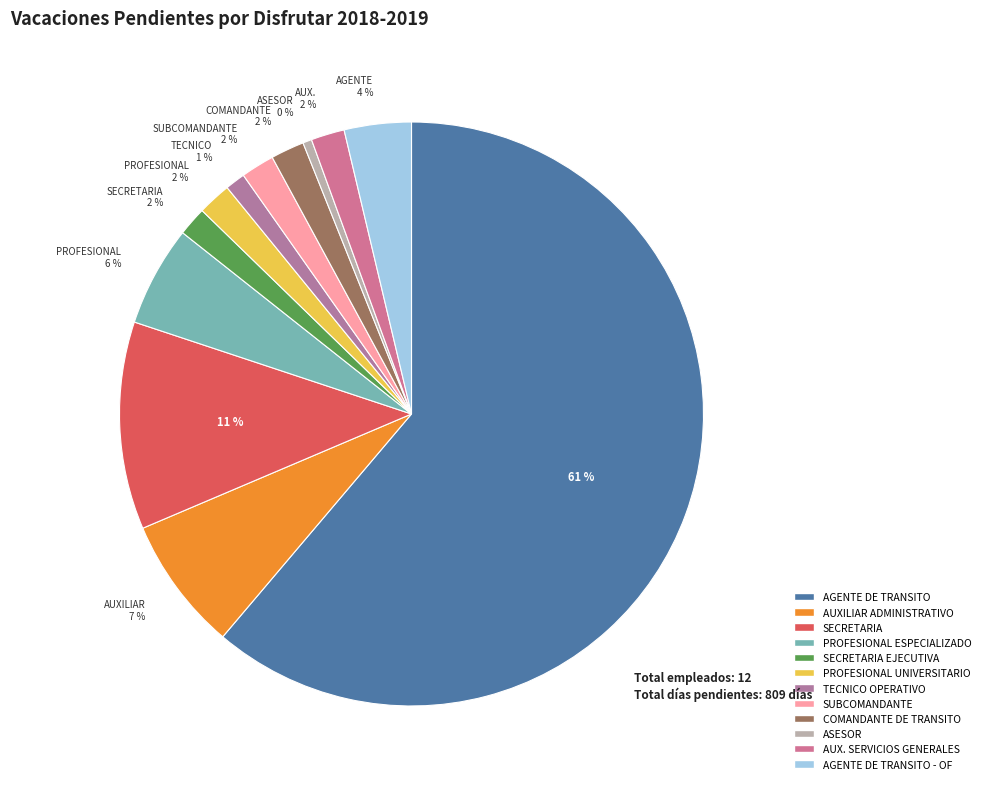

Rank the categories by value from lowest to highest.

ASESOR, TECNICO OPERATIVO, SECRETARIA EJECUTIVA, PROFESIONAL UNIVERSITARIO, SUBCOMANDANTE, COMANDANTE DE TRANSITO, AUX. SERVICIOS GENERALES, AGENTE DE TRANSITO - OF, PROFESIONAL ESPECIALIZADO, AUXILIAR ADMINISTRATIVO, SECRETARIA, AGENTE DE TRANSITO